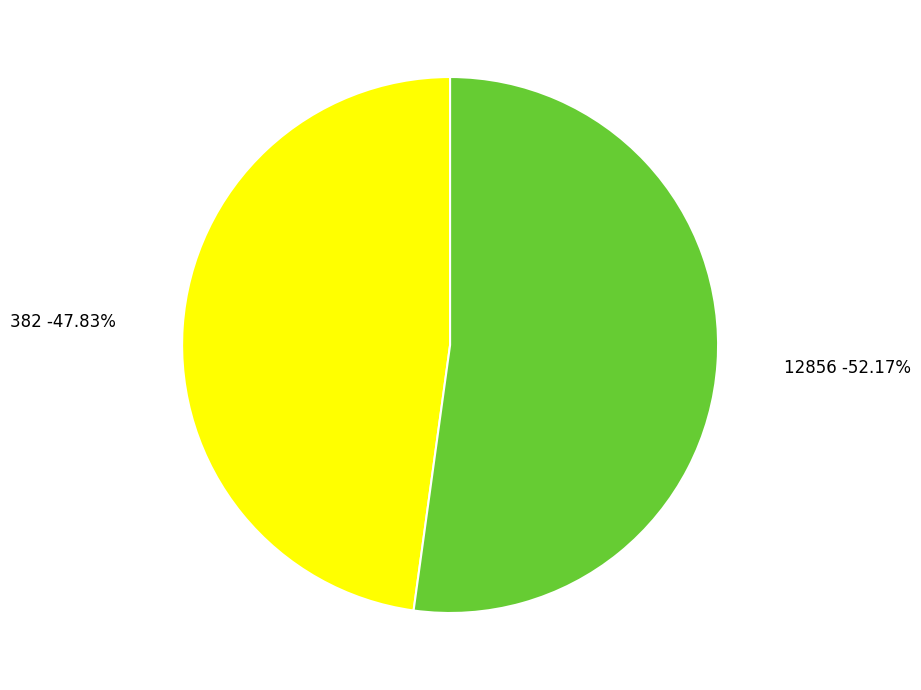

To the nearest percent, what percentage of the pie is 382?

48%